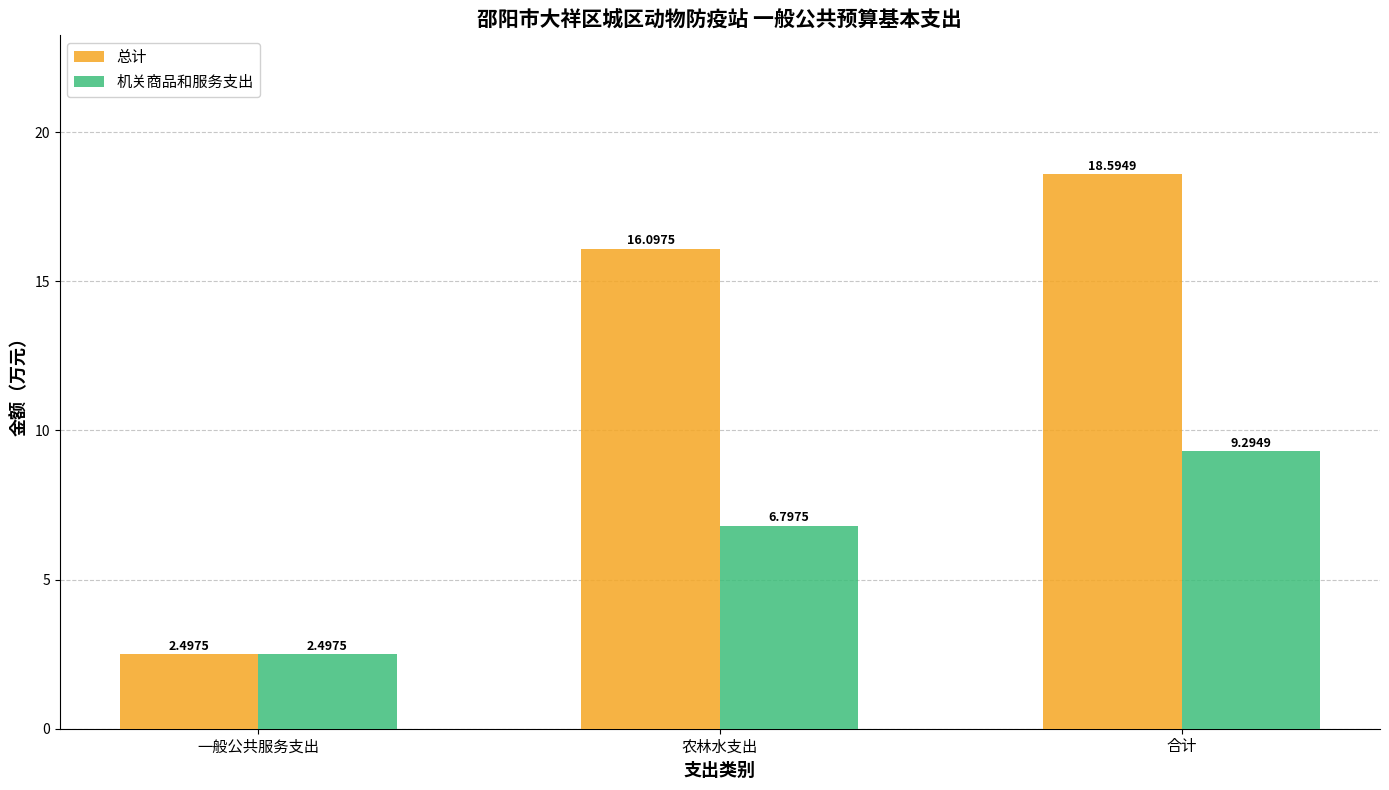

True or false: 机关商品和服务支出 has a value of 9.3 at 合计.

True